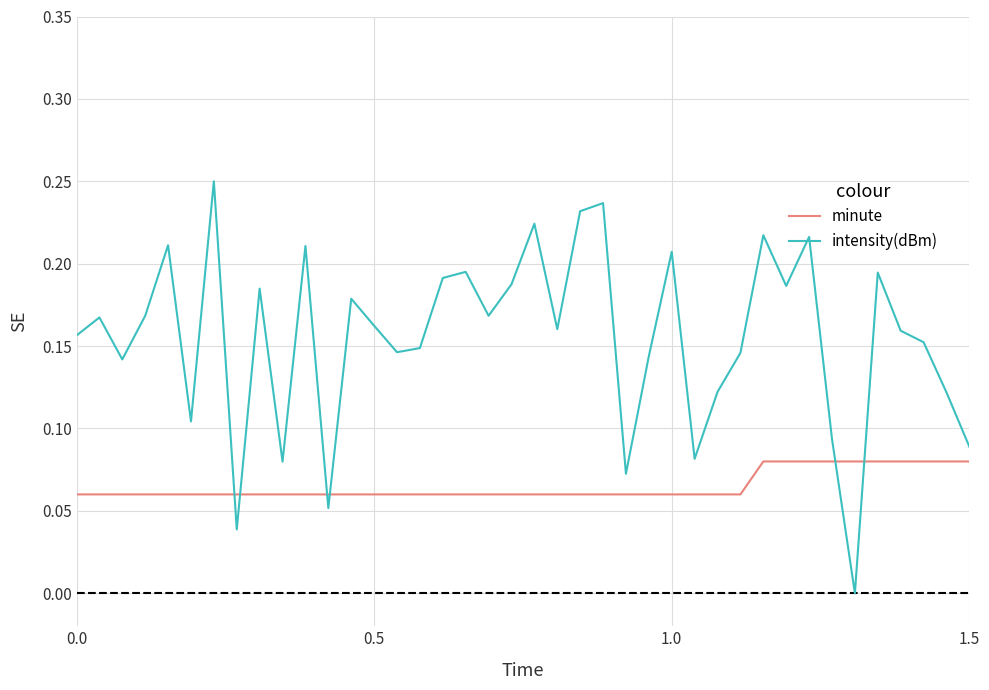

List the series in order of their overall mean, lowest first.

minute, intensity(dBm)